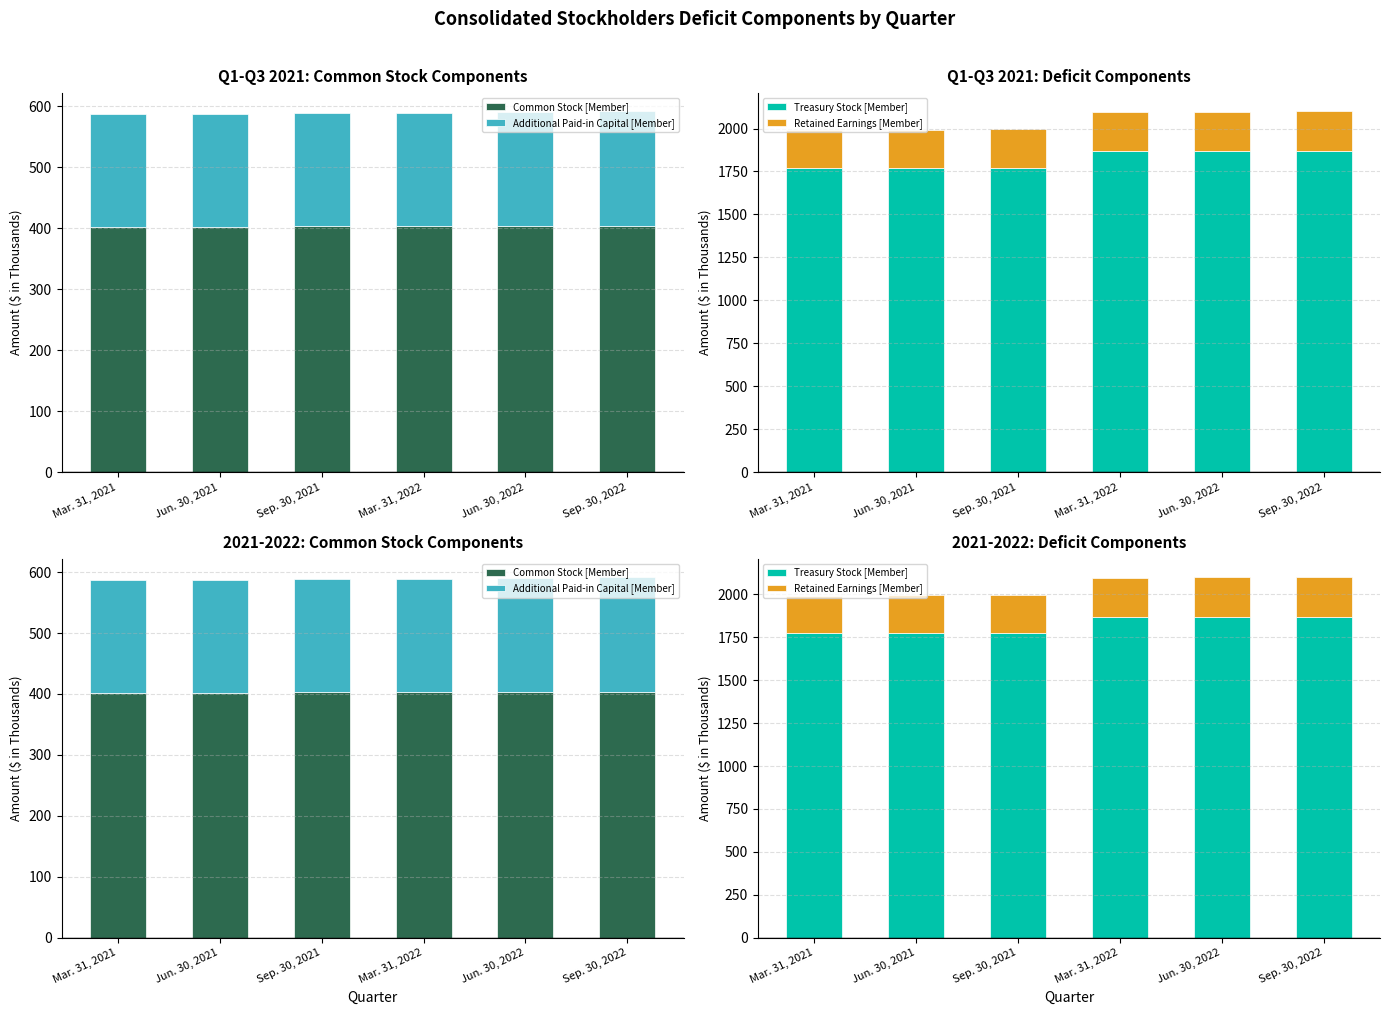

The value of Additional Paid-in Capital [Member] at Mar. 31, 2022 is 107.5. True or false?

False